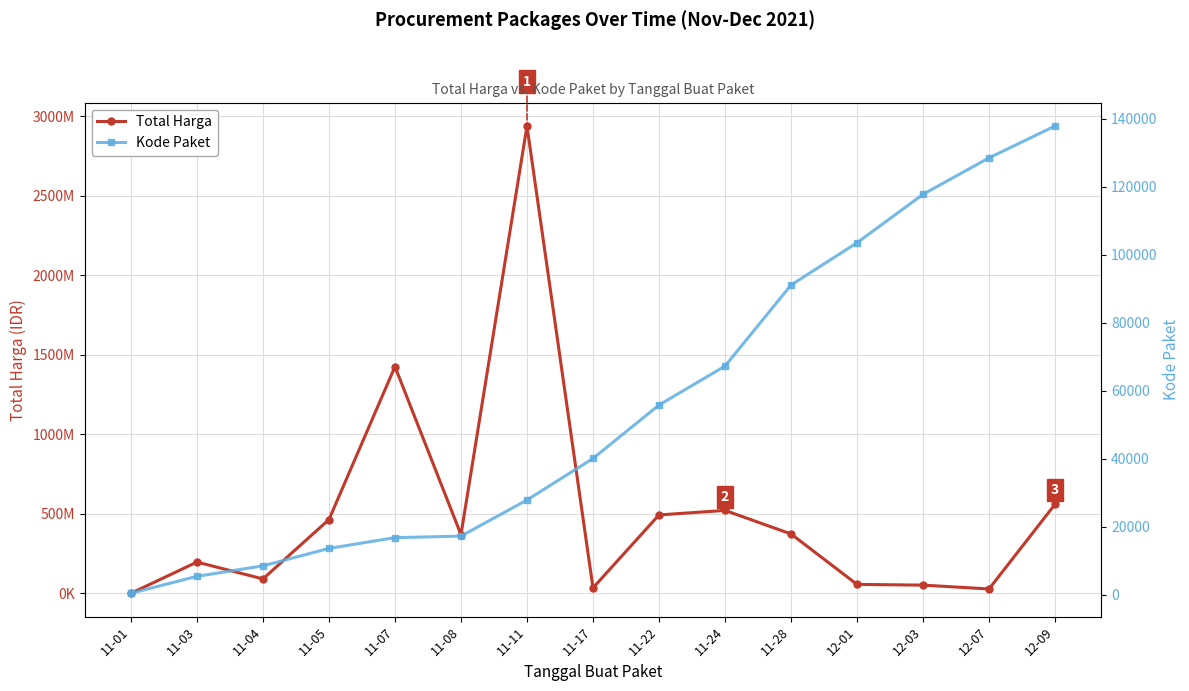

True or false: Total Harga and Kode Paket cross at least once.

False